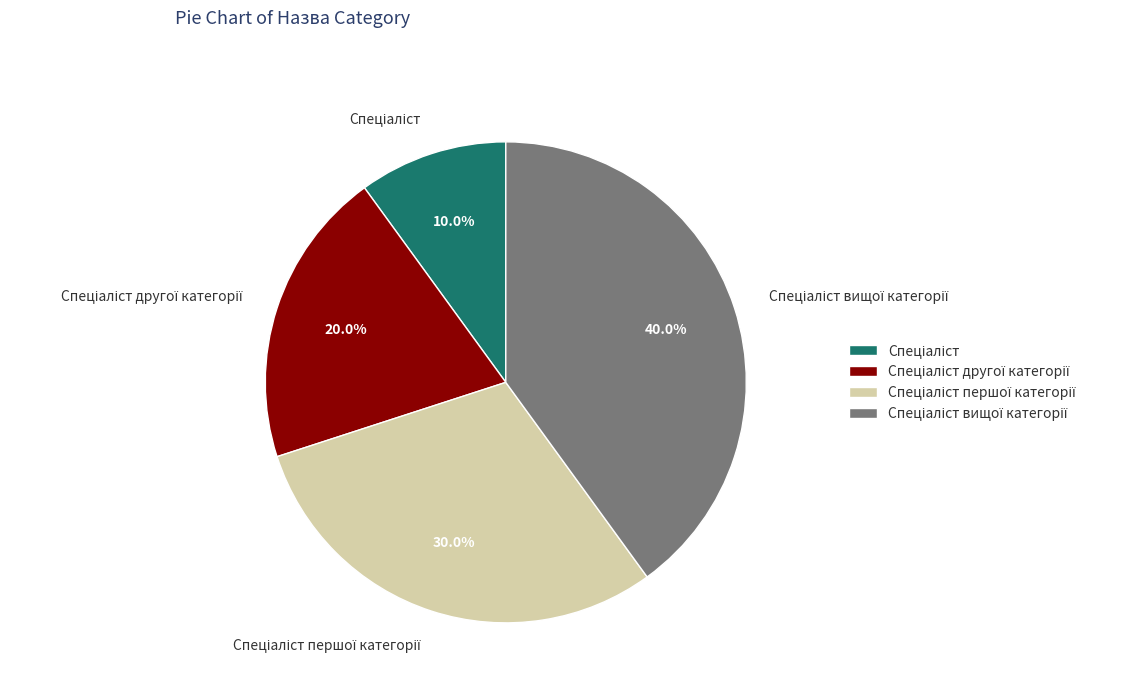

Does any single category account for the majority?

No